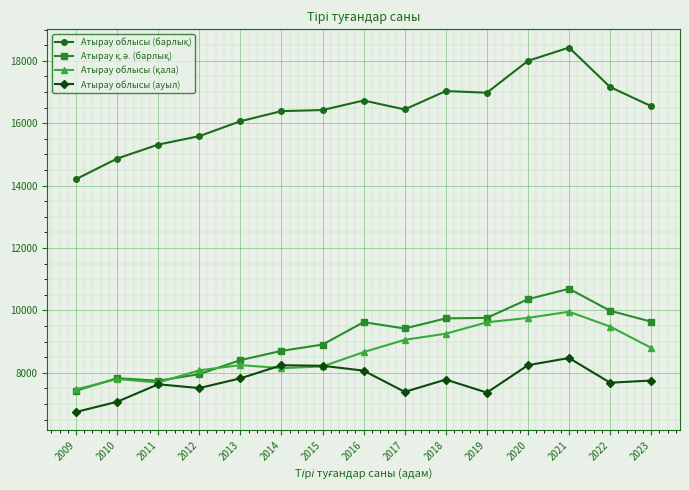

What is the spread (max minus min) of values at 2013?

8245